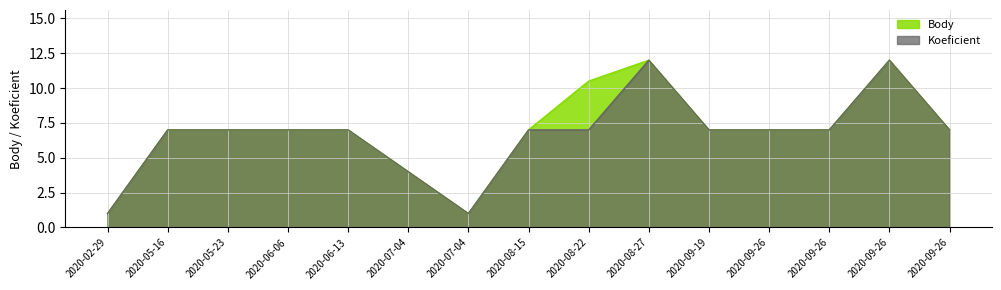

Rank the series at 2020-07-04 from highest to lowest value.

Body, Koeficient